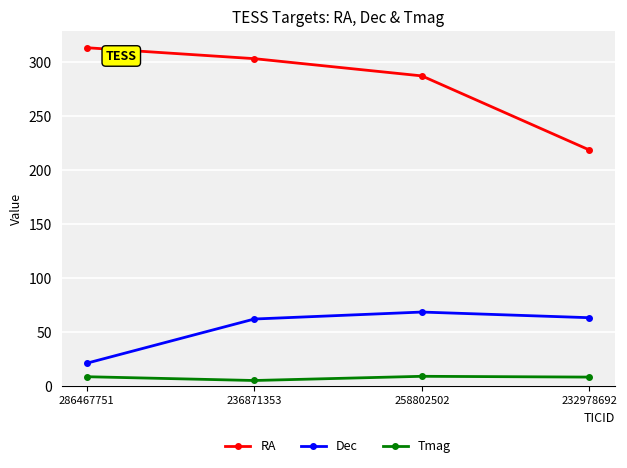

List the series in order of their overall mean, lowest first.

Tmag, Dec, RA